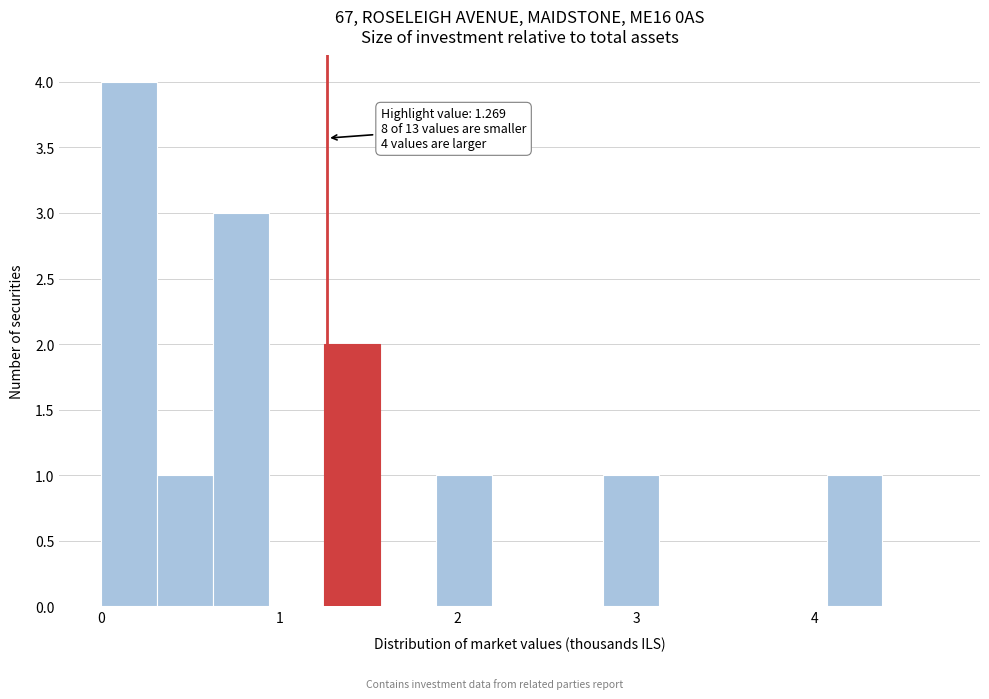

Around what value on the x-axis is the tallest bar? Give the approximate position of its centre, as read against the axis.

0.2